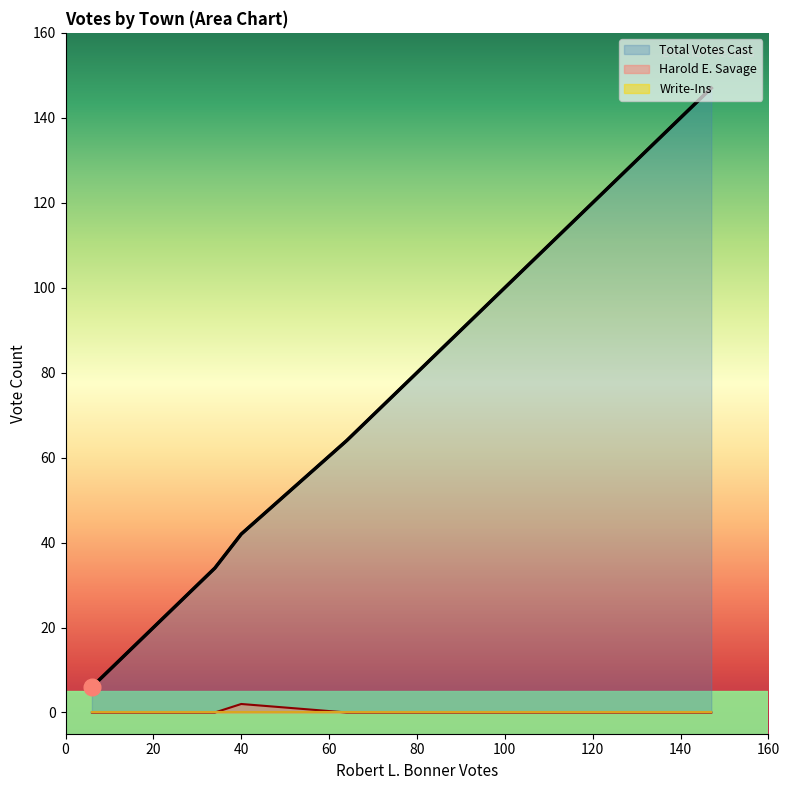

Which series has the largest range (max minus min)?

Total Votes Cast